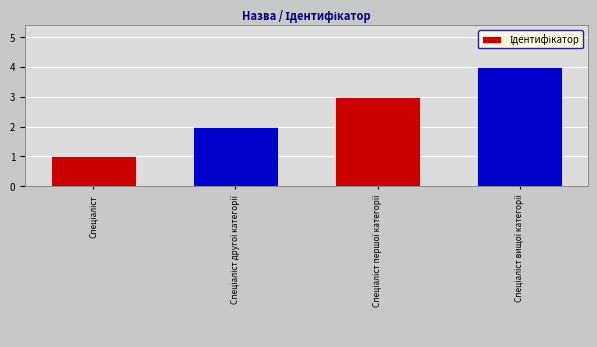

How many values are between 2 and 4?

3